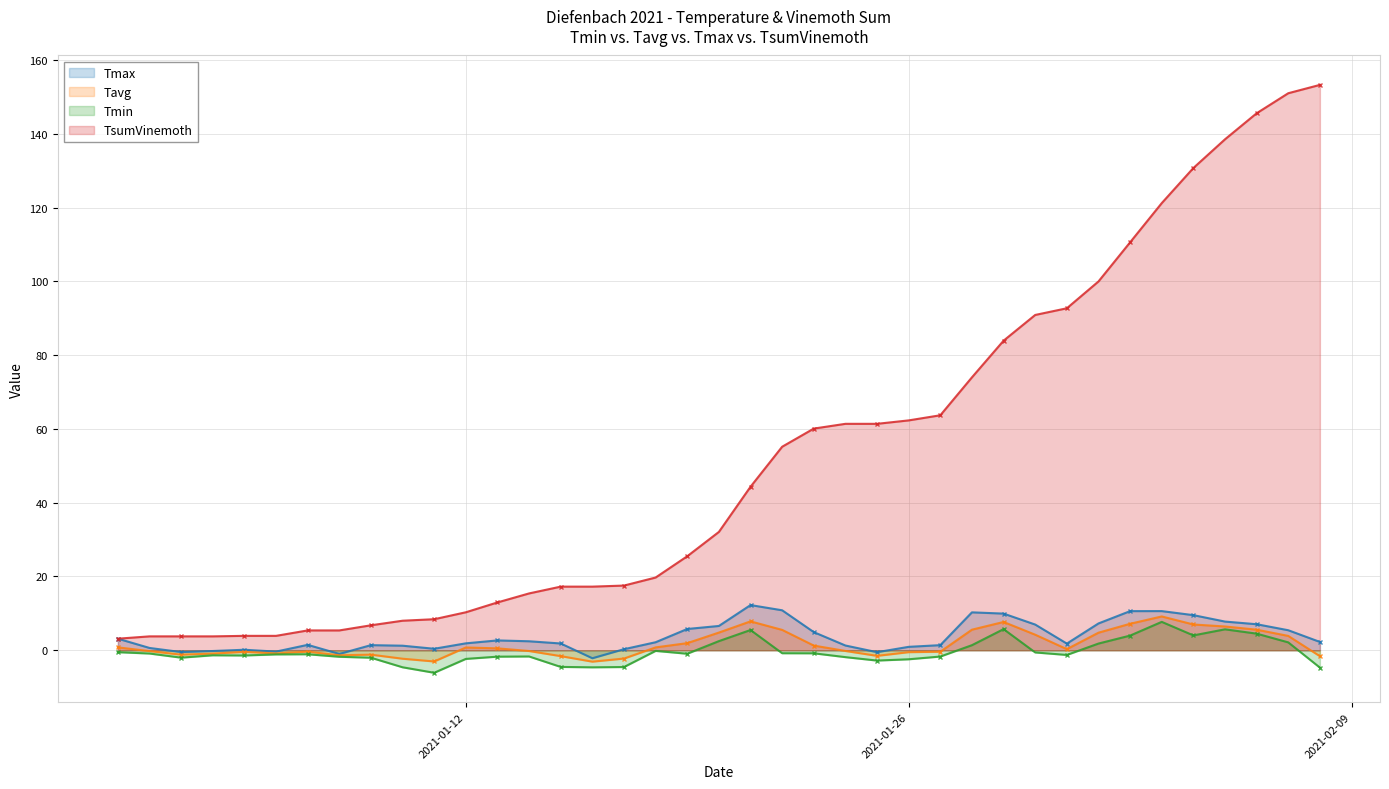

Which series has the widest spread of values?

TsumVinemoth